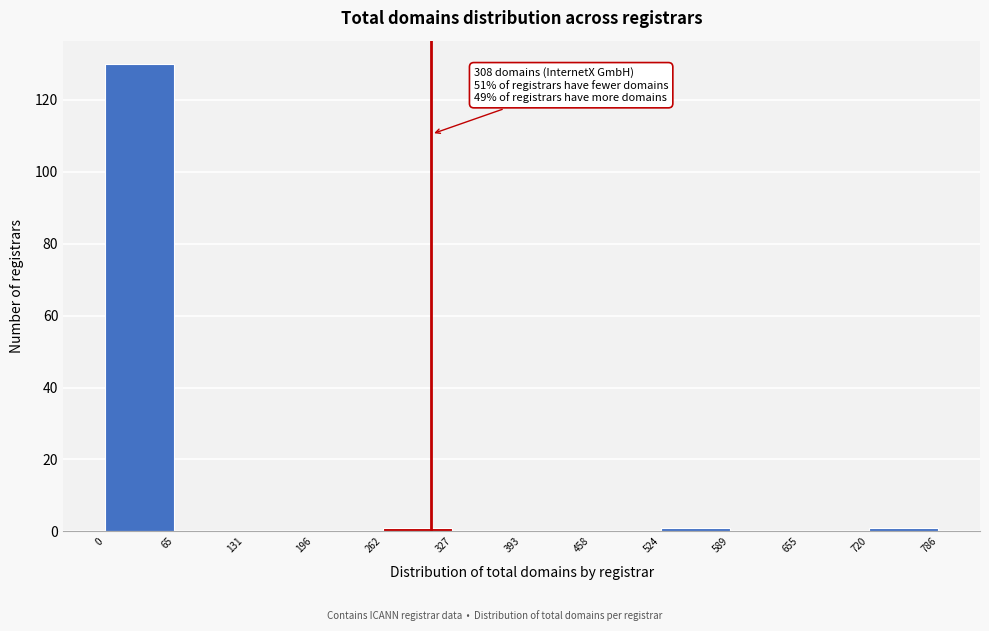

Over which range of the x-axis is the bar tallest?

0 to 65